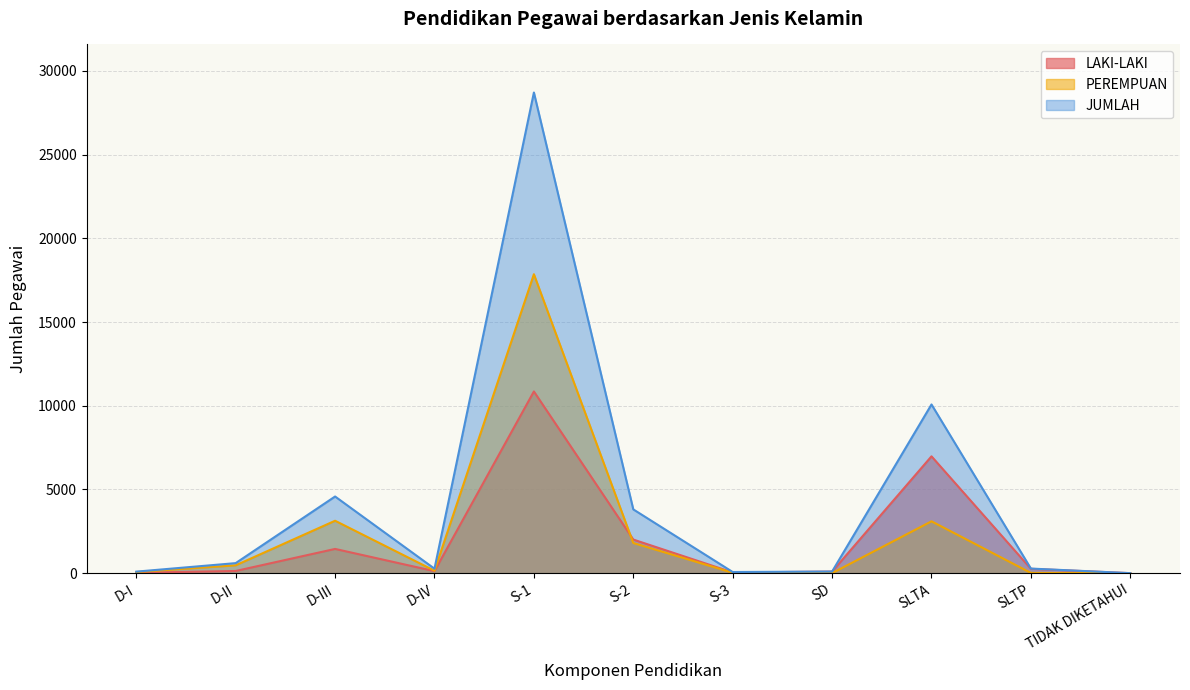

Where does the PEREMPUAN series first go above 146?

D-II